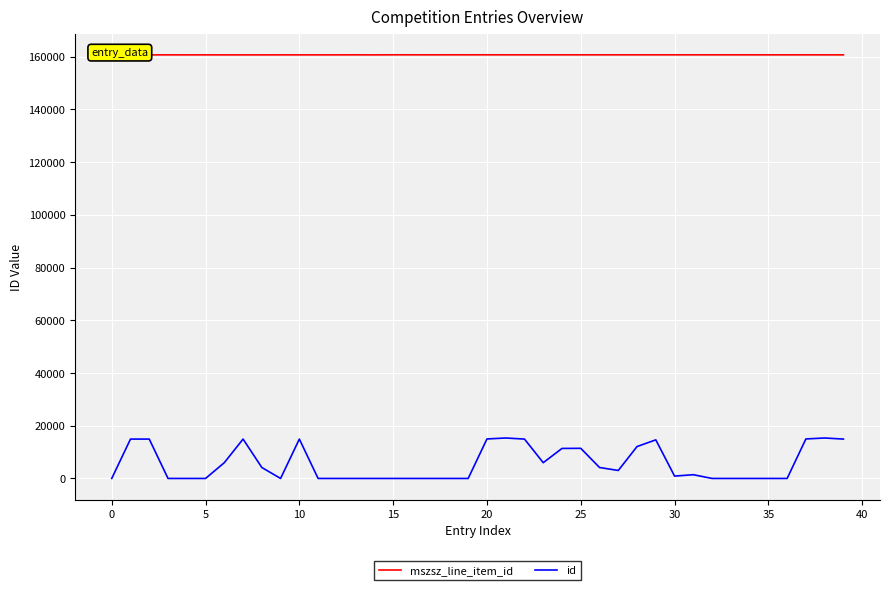

True or false: id and mszsz_line_item_id cross at least once.

False